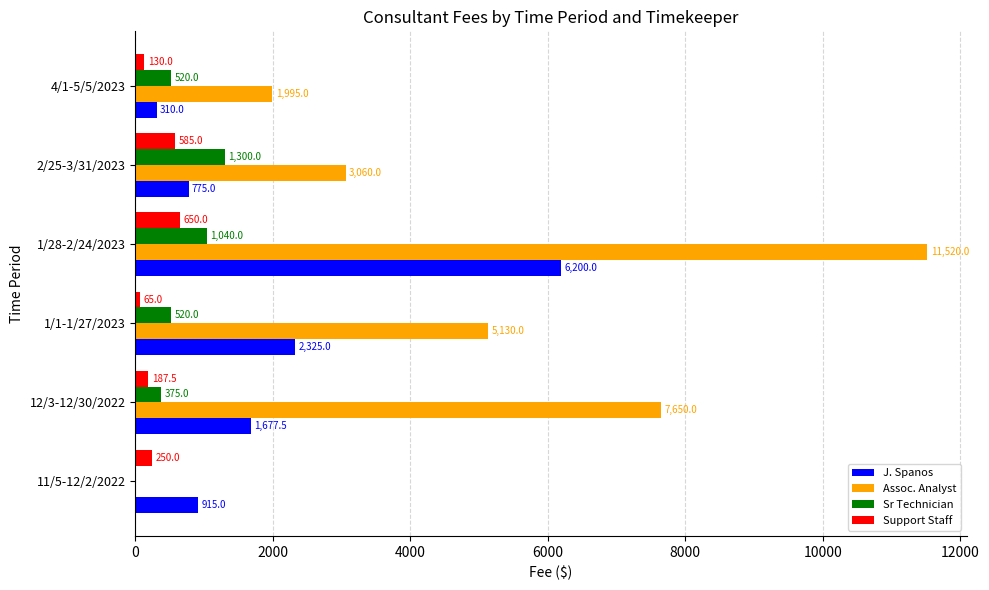

What is the sum of all J. Spanos values?

12202.5